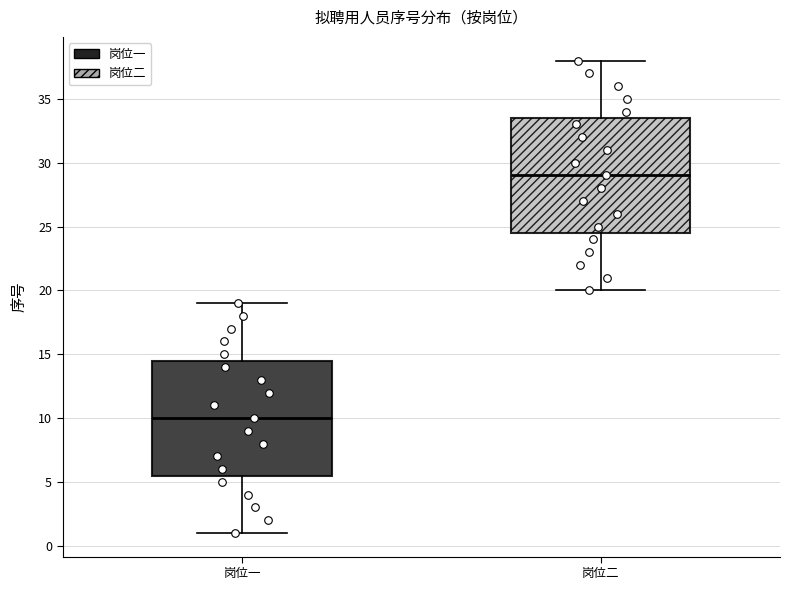

Where does the lower whisker of the box for 岗位二 end on the y-axis? The values are not printed on the chart, so give them approximately, as read against the axis.

20.0